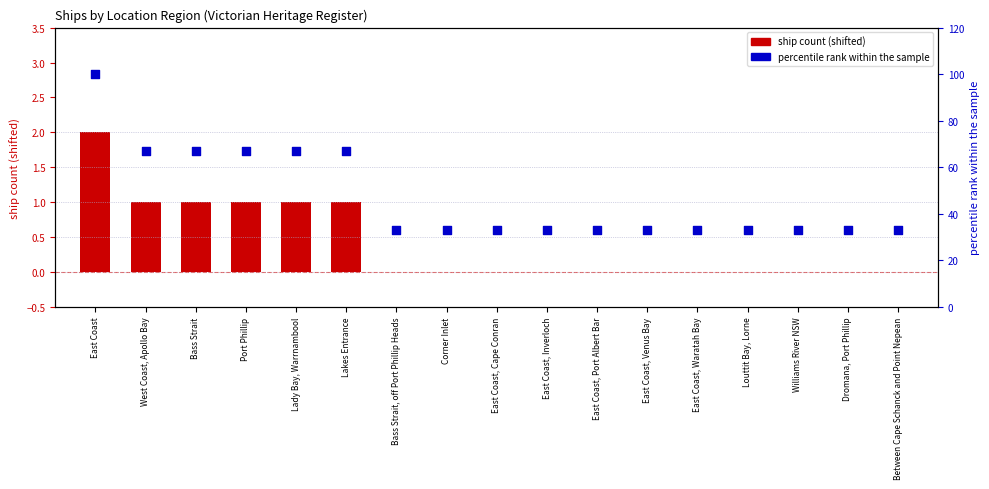

Which series reaches the maximum Y coordinate?

percentile rank within the sample